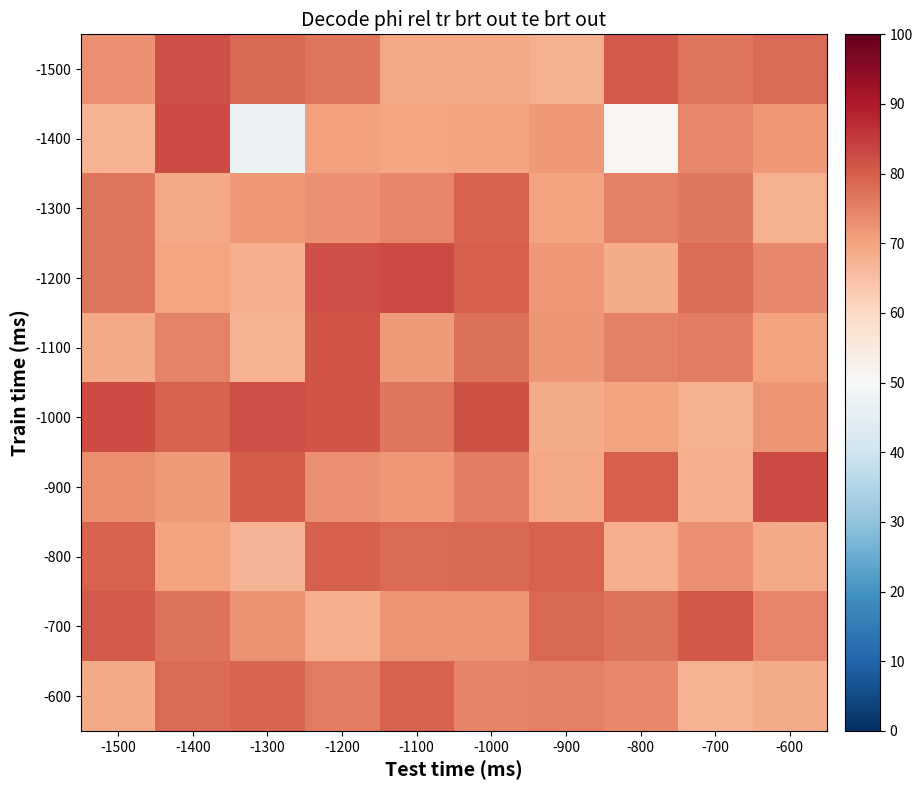

Reading right to left, list all the values displayed in this chart.

-1500: -600=78.3	-700=76.6	-800=80.9	-900=67.9	-1000=69.5	-1100=69.5	-1200=76.6	-1300=78.7	-1400=82.2	-1500=73.0
-1400: -600=71.7	-700=73.9	-800=50.8	-900=71.9	-1000=69.9	-1100=69.9	-1200=70.4	-1300=47.2	-1400=82.5	-1500=67.3
-1300: -600=67.7	-700=76.5	-800=75.2	-900=70.2	-1000=79.6	-1100=74.3	-1200=72.9	-1300=71.7	-1400=69.2	-1500=76.8
-1200: -600=74.0	-700=77.9	-800=68.6	-900=71.9	-1000=79.9	-1100=82.5	-1200=82.2	-1300=68.0	-1400=69.7	-1500=76.7
-1100: -600=70.0	-700=75.7	-800=75.3	-900=72.0	-1000=77.6	-1100=71.1	-1200=81.5	-1300=67.6	-1400=74.9	-1500=69.0
-1000: -600=72.2	-700=67.7	-800=70.1	-900=68.4	-1000=81.7	-1100=76.6	-1200=81.3	-1300=82.0	-1400=79.4	-1500=82.5
-900: -600=82.8	-700=68.2	-800=79.8	-900=69.3	-1000=75.7	-1100=71.5	-1200=72.7	-1300=80.3	-1400=71.3	-1500=73.2
-800: -600=68.9	-700=72.7	-800=68.2	-900=79.3	-1000=78.7	-1100=78.3	-1200=80.0	-1300=67.1	-1400=70.2	-1500=79.4
-700: -600=74.6	-700=81.2	-800=77.2	-900=78.7	-1000=72.2	-1100=72.0	-1200=68.0	-1300=72.3	-1400=77.0	-1500=80.8
-600: -600=68.7	-700=67.4	-800=73.8	-900=75.4	-1000=74.9	-1100=79.3	-1200=76.0	-1300=79.2	-1400=78.4	-1500=68.9